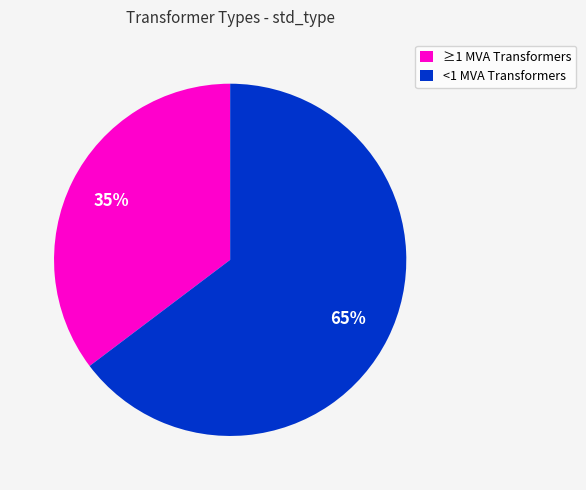

True or false: <1 MVA Transformers accounts for 65% of the total.

True